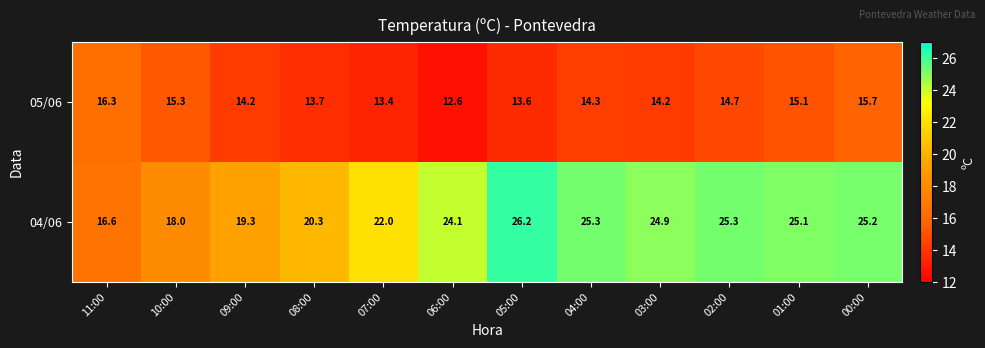

Reading right to left, transcribe all the data shown in this chart.

05/06: 15.7	15.1	14.7	14.2	14.3	13.6	12.6	13.4	13.7	14.2	15.3	16.3
04/06: 25.2	25.1	25.3	24.9	25.3	26.2	24.1	22.0	20.3	19.3	18.0	16.6